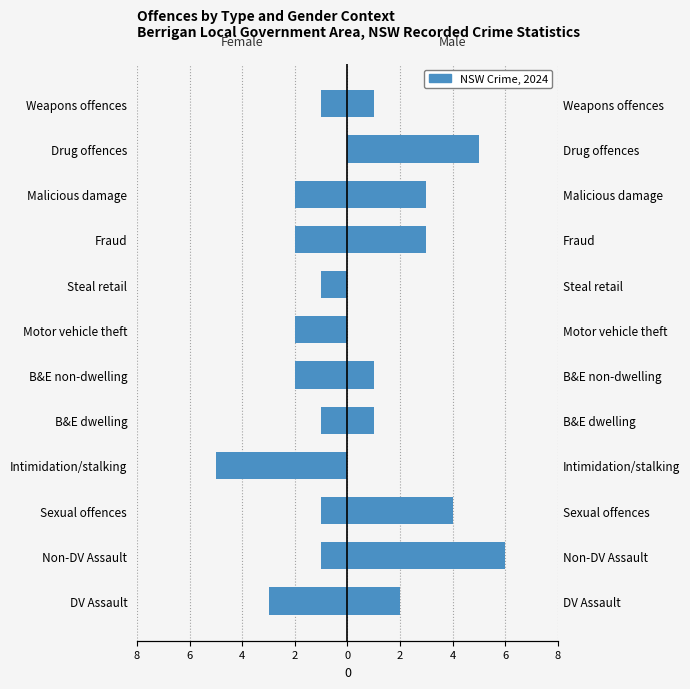

Does the chart contain stacked bars?

No